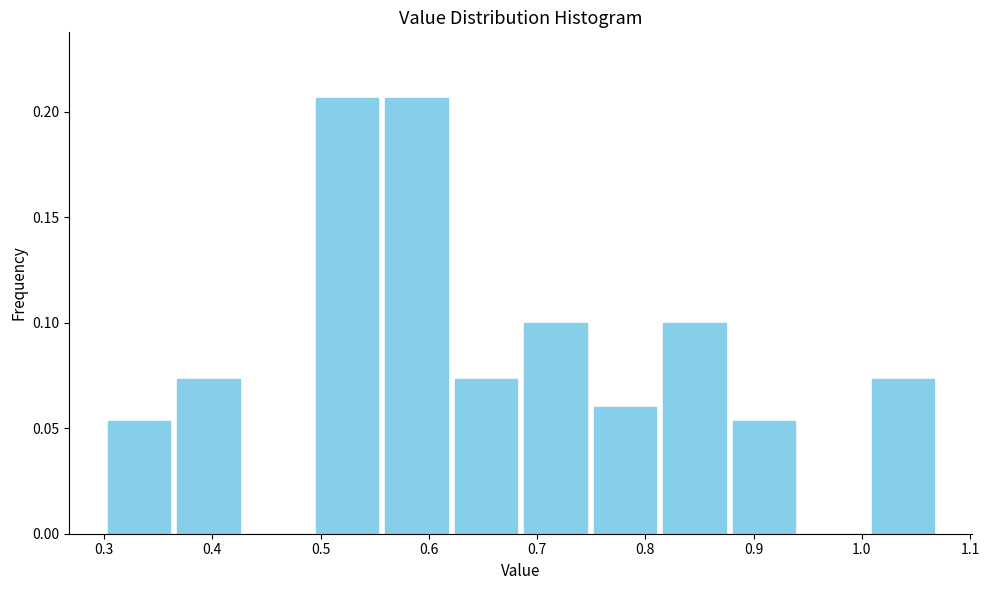

Reading left to right, transcribe this chart: for each bar, give the range it covers on the x-axis and its height. Neither the bar edges nor the heights are printed on the chart, so give them approximately, as read against the axes.

0.30 to 0.36: 0.055
0.36 to 0.43: 0.075
0.43 to 0.49: 0
0.49 to 0.56: 0.205
0.56 to 0.62: 0.205
0.62 to 0.69: 0.075
0.69 to 0.75: 0.100
0.75 to 0.81: 0.060
0.81 to 0.88: 0.100
0.88 to 0.94: 0.055
0.94 to 1.01: 0
1.01 to 1.07: 0.075